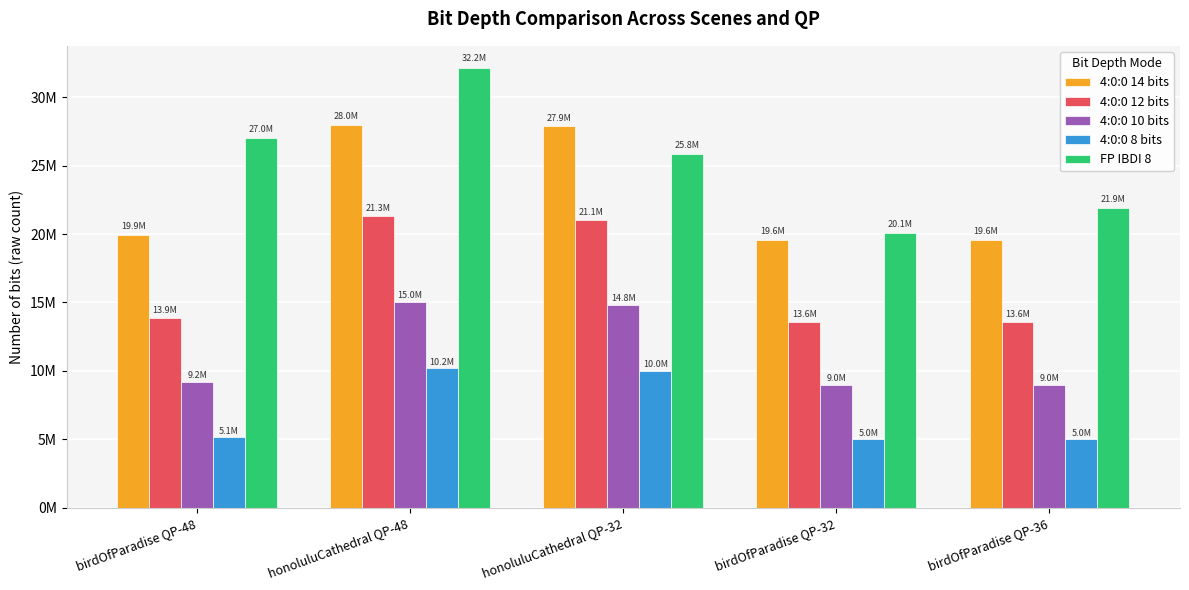

Reading right to left, what are all the values shown in this chart?

4:0:0 14 bits: birdOfParadise QP-36=19588888	birdOfParadise QP-32=19584984	honoluluCathedral QP-32=27875360	honoluluCathedral QP-48=28017256	birdOfParadise QP-48=19945960
4:0:0 12 bits: birdOfParadise QP-36=13593296	birdOfParadise QP-32=13588368	honoluluCathedral QP-32=21055696	honoluluCathedral QP-48=21342024	birdOfParadise QP-48=13866776
4:0:0 10 bits: birdOfParadise QP-36=8955040	birdOfParadise QP-32=8950584	honoluluCathedral QP-32=14782120	honoluluCathedral QP-48=15031056	birdOfParadise QP-48=9152968
4:0:0 8 bits: birdOfParadise QP-36=4986376	birdOfParadise QP-32=4983256	honoluluCathedral QP-32=10008208	honoluluCathedral QP-48=10172768	birdOfParadise QP-48=5141632
FP IBDI 8: birdOfParadise QP-36=21894920	birdOfParadise QP-32=20066176	honoluluCathedral QP-32=25831192	honoluluCathedral QP-48=32164760	birdOfParadise QP-48=27018048